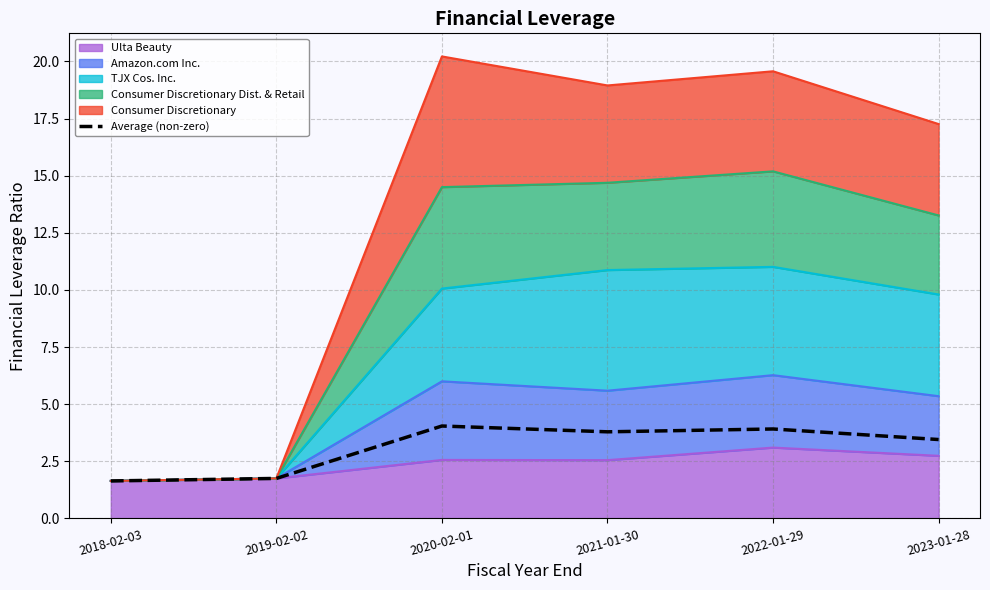

How many lines are shown in the chart?

1